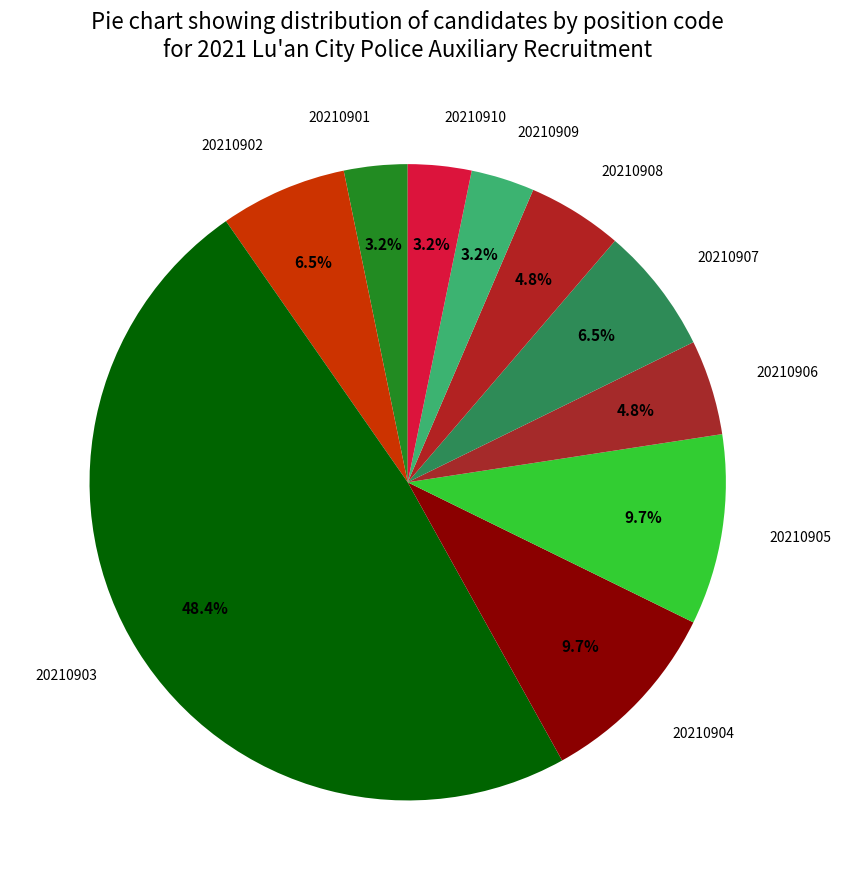

To the nearest percent, what percentage of the pie is 20210908?

5%